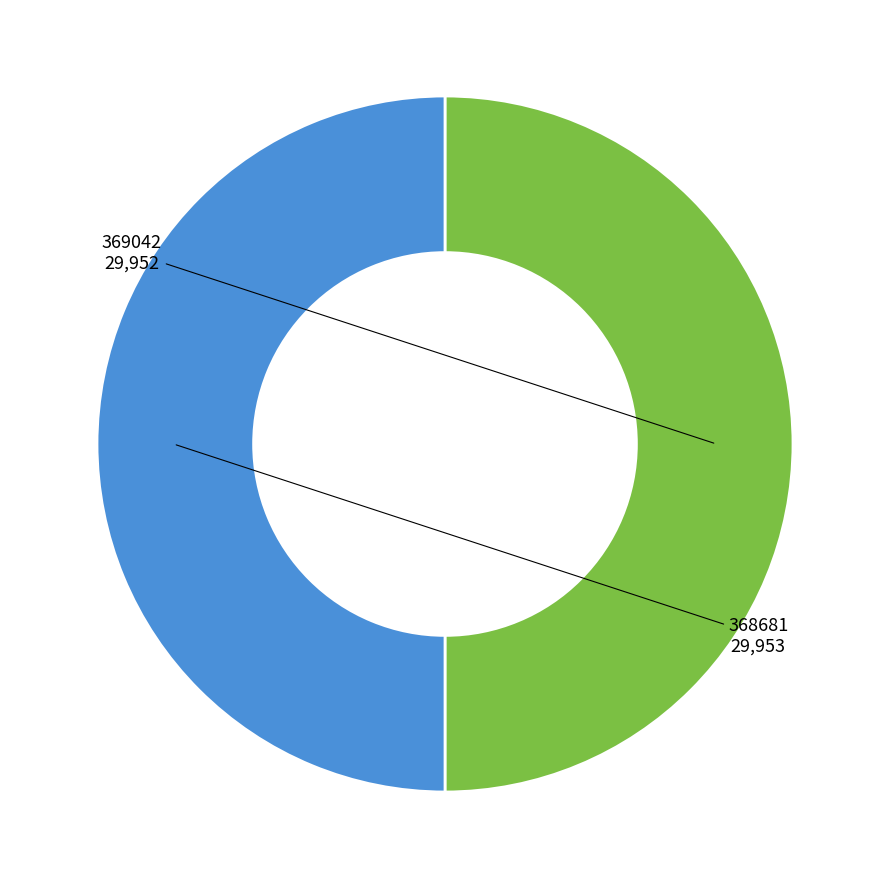

Is the sum of 368681 and 369042 greater than half?

Yes